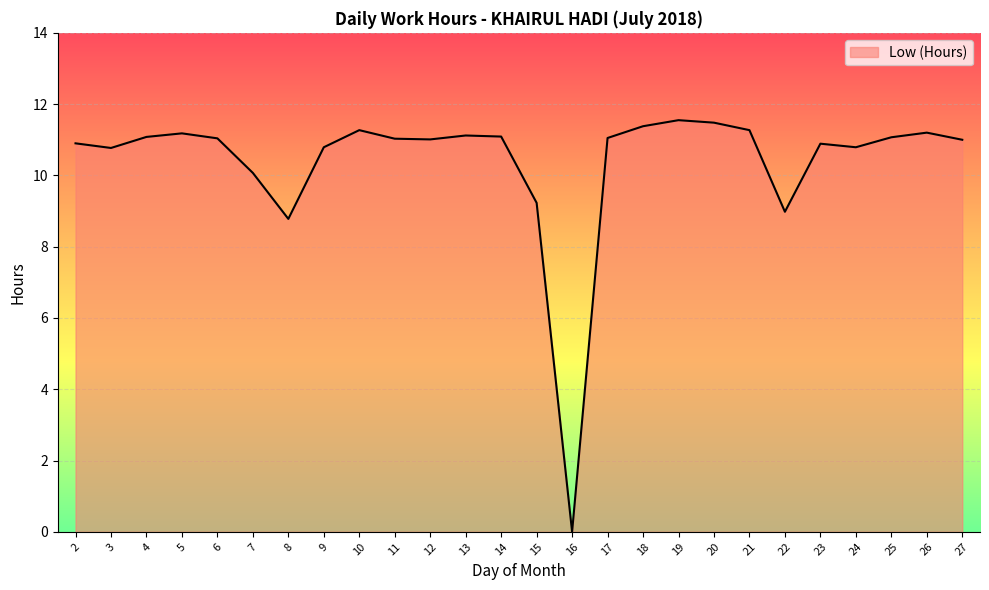

What is the greatest value displayed?

11.6